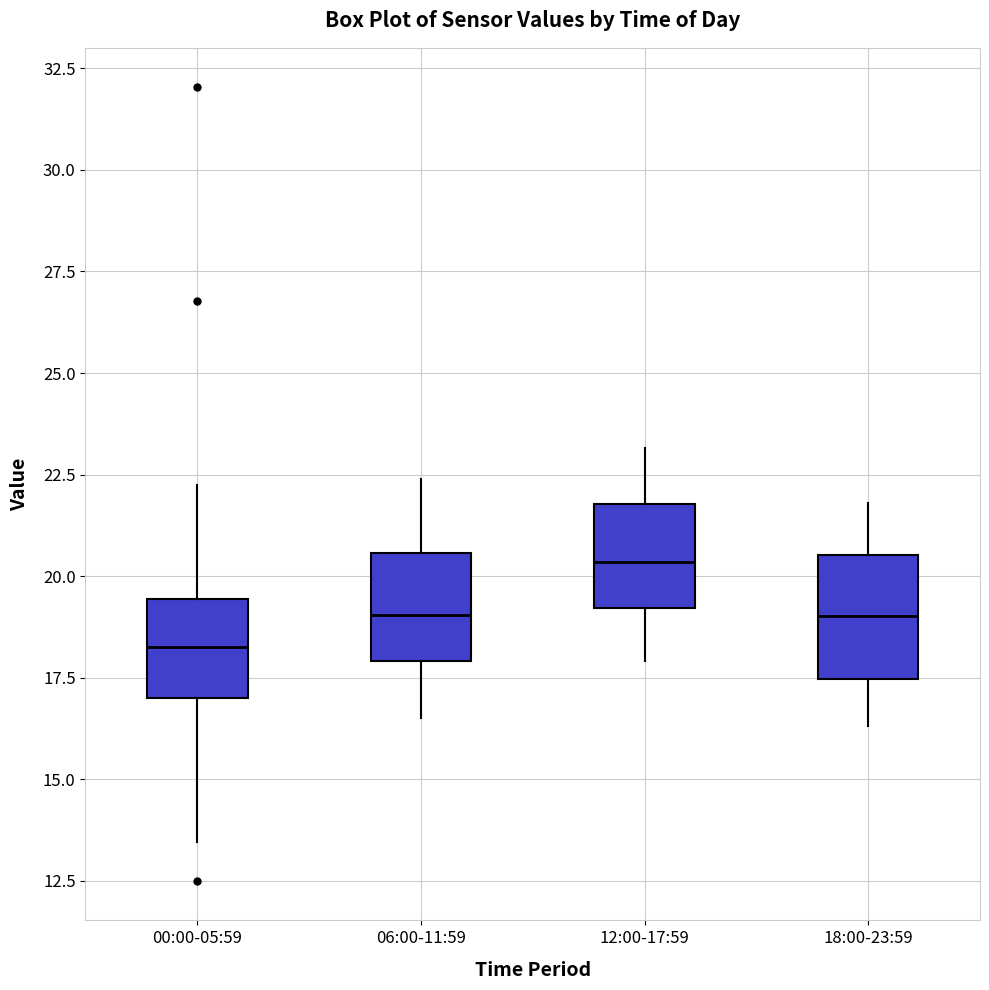

Reading left to right, transcribe this box plot: for each box, give where its median line is, the range the box spans, and where its two whiskers end, as read against the y-axis. The values are not printed on the chart, so give them approximately, as read against the axis.

00:00-05:59: median 18.5, box 17.0 to 19.5, whiskers 13.5 to 22.5
06:00-11:59: median 19.0, box 18.0 to 20.5, whiskers 16.5 to 22.5
12:00-17:59: median 20.5, box 19.0 to 22.0, whiskers 18.0 to 23.0
18:00-23:59: median 19.0, box 17.5 to 20.5, whiskers 16.5 to 22.0